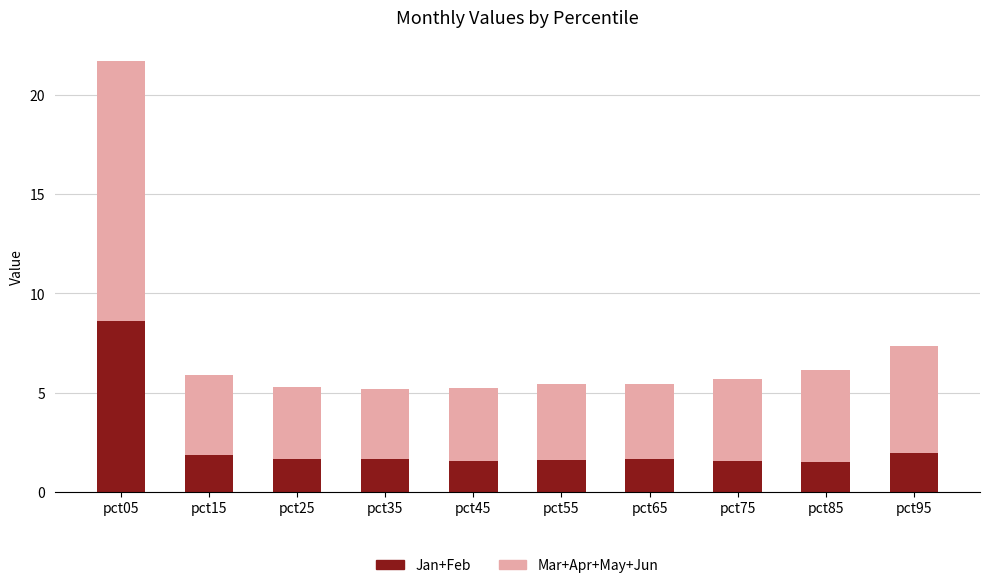

Does the chart contain any negative values?

No